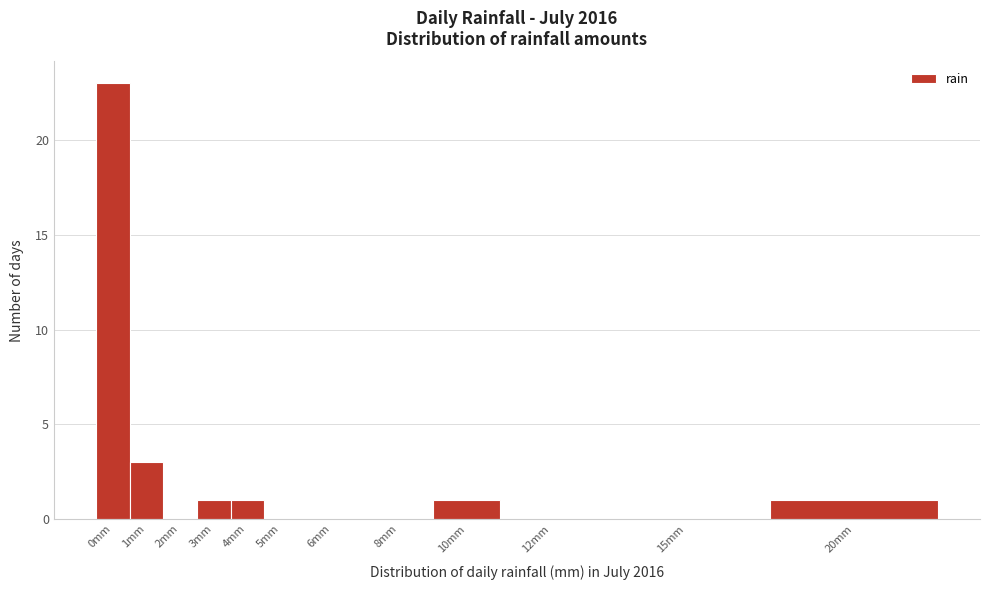

Reading right to left, transcribe all the data shown in this chart.

20mm=1	15mm=0	12mm=0	10mm=1	8mm=0	6mm=0	5mm=0	4mm=1	3mm=1	2mm=0	1mm=3	0mm=23